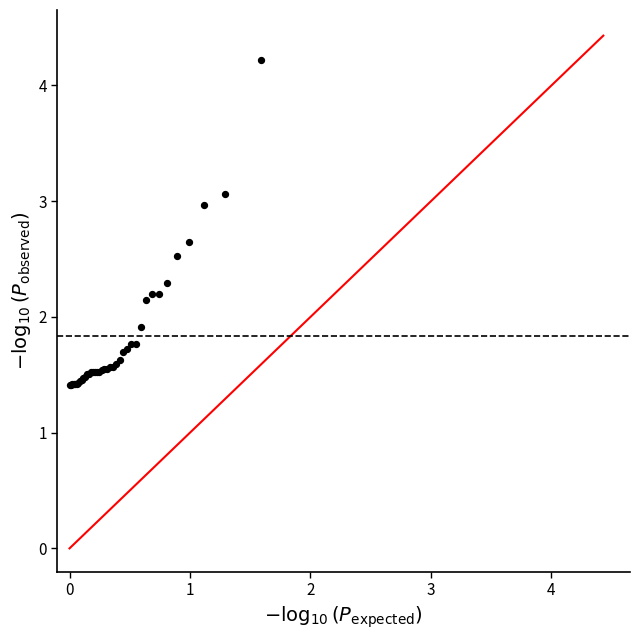

What Y value in the scatter plot is closest to 2?

1.9